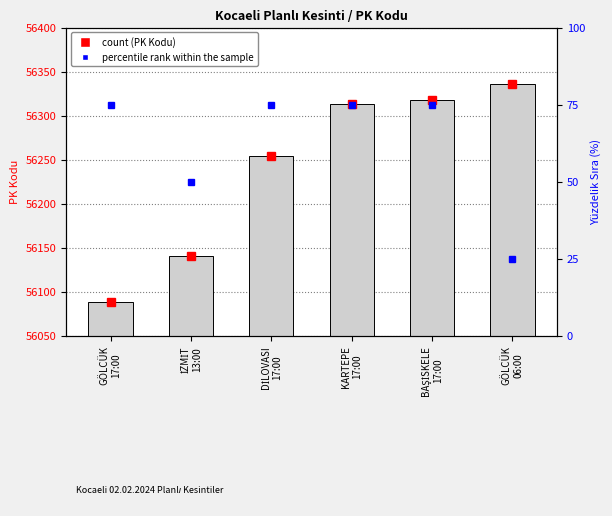

What is the difference between the percentile rank within the sample values at GÖLCÜK
06:00 and İZMİT
13:00?

25